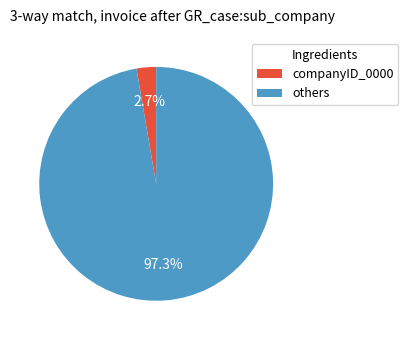

Combined, what portion of the pie is companyID_0000 and others?

100.0%